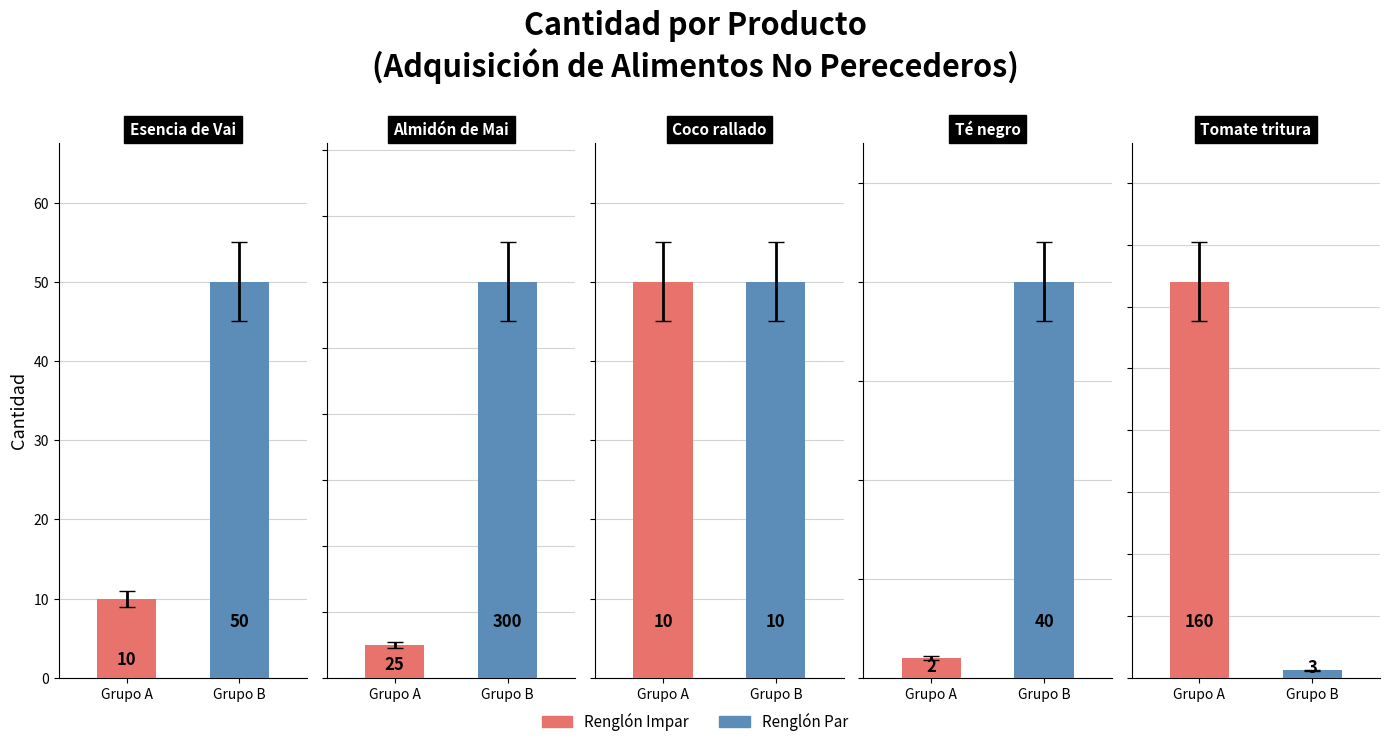

Which has a higher value, Coco rallado or Té negro?

Coco rallado